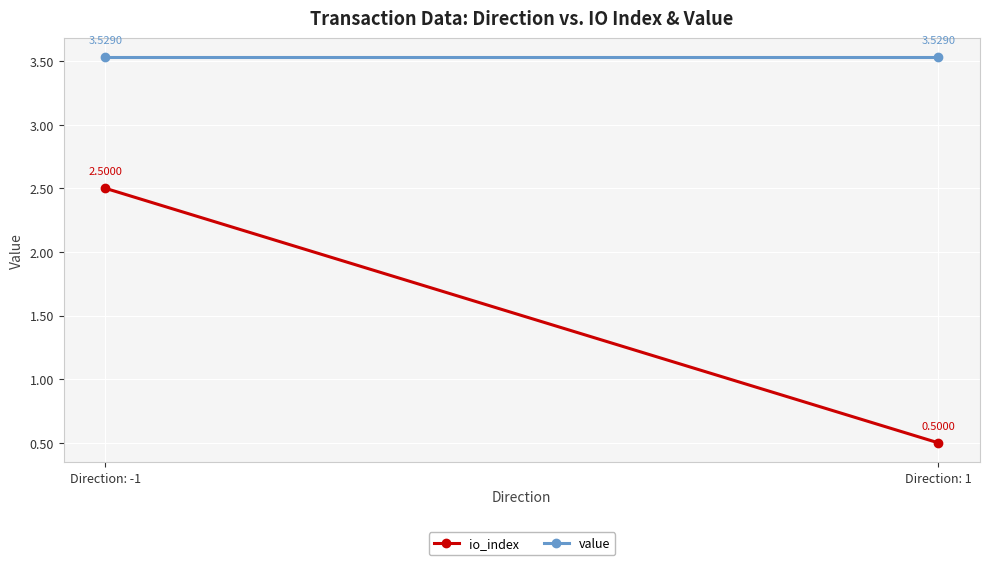

How many io_index values are between 0 and 2?

1